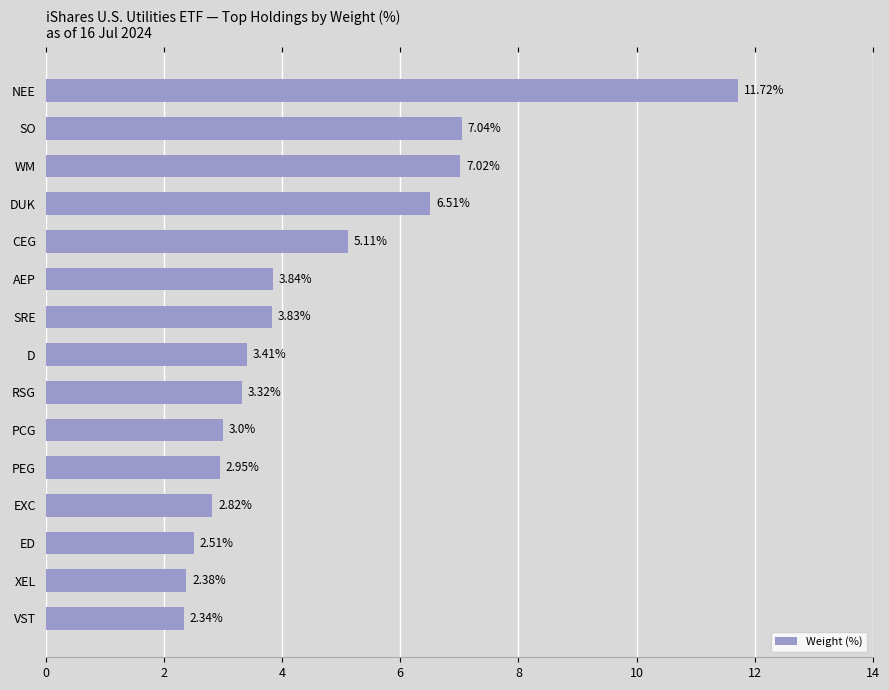

What is the maximum value shown in the chart?

11.7